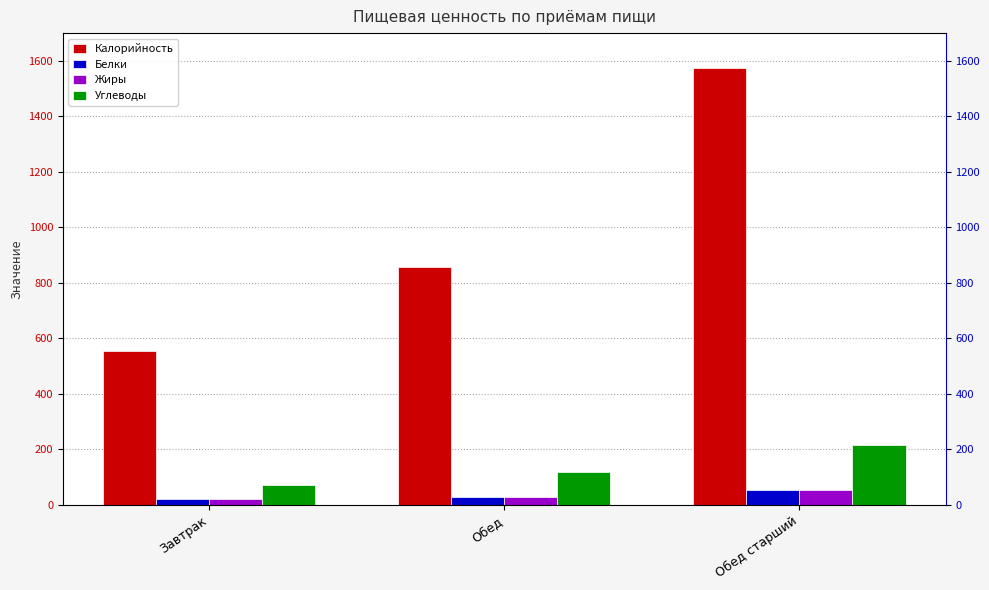

Reading left to right, what are all the values shown in this chart?

Калорийность: 555.0	858.0	1573.0
Белки: 18.9	26.9	52.8
Жиры: 19.6	27.6	53.5
Углеводы: 70.9	117.2	216.2